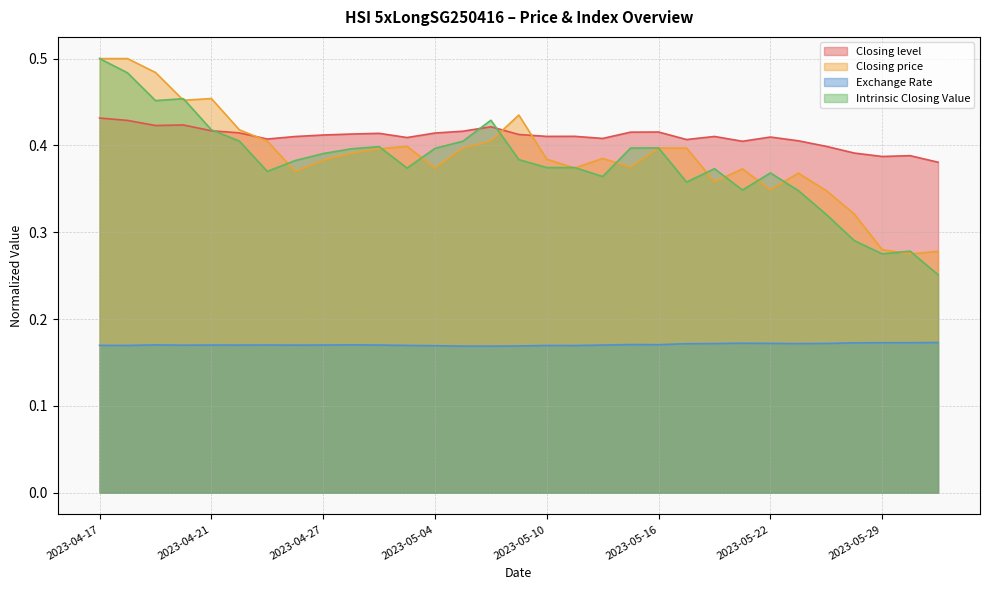

What position from the left is 2023-05-04?

13